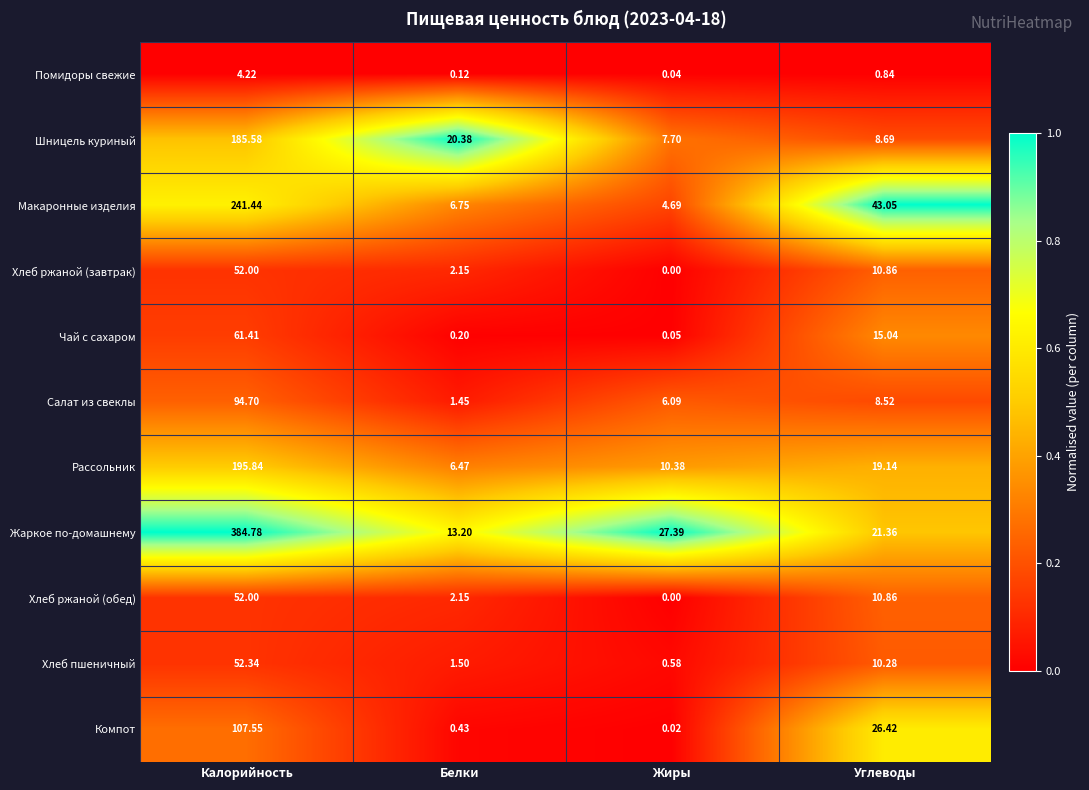

List the labels in order of Хлеб пшеничный value, largest first.

Калорийность, Углеводы, Белки, Жиры